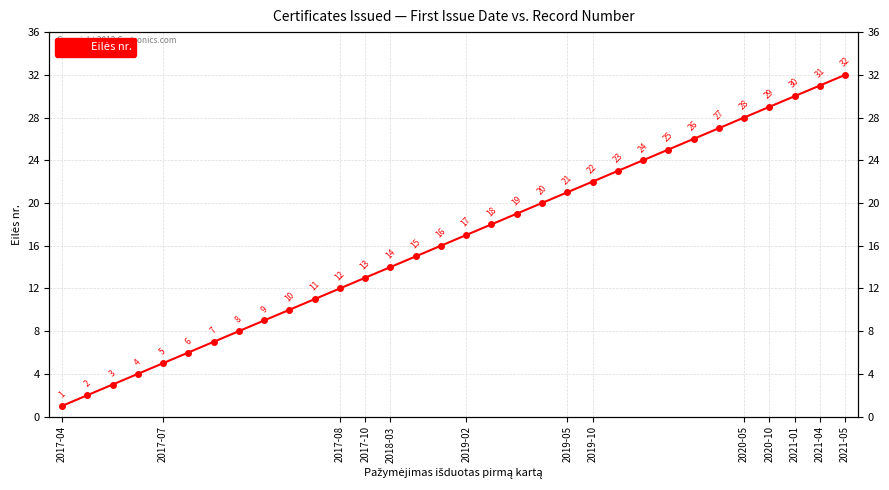

Reading left to right, what are all the values shown in this chart?

1	2	3	4	5	6	7	8	9	10	11	12	13	14	15	16	17	18	19	20	21	22	23	24	25	26	27	28	29	30	31	32